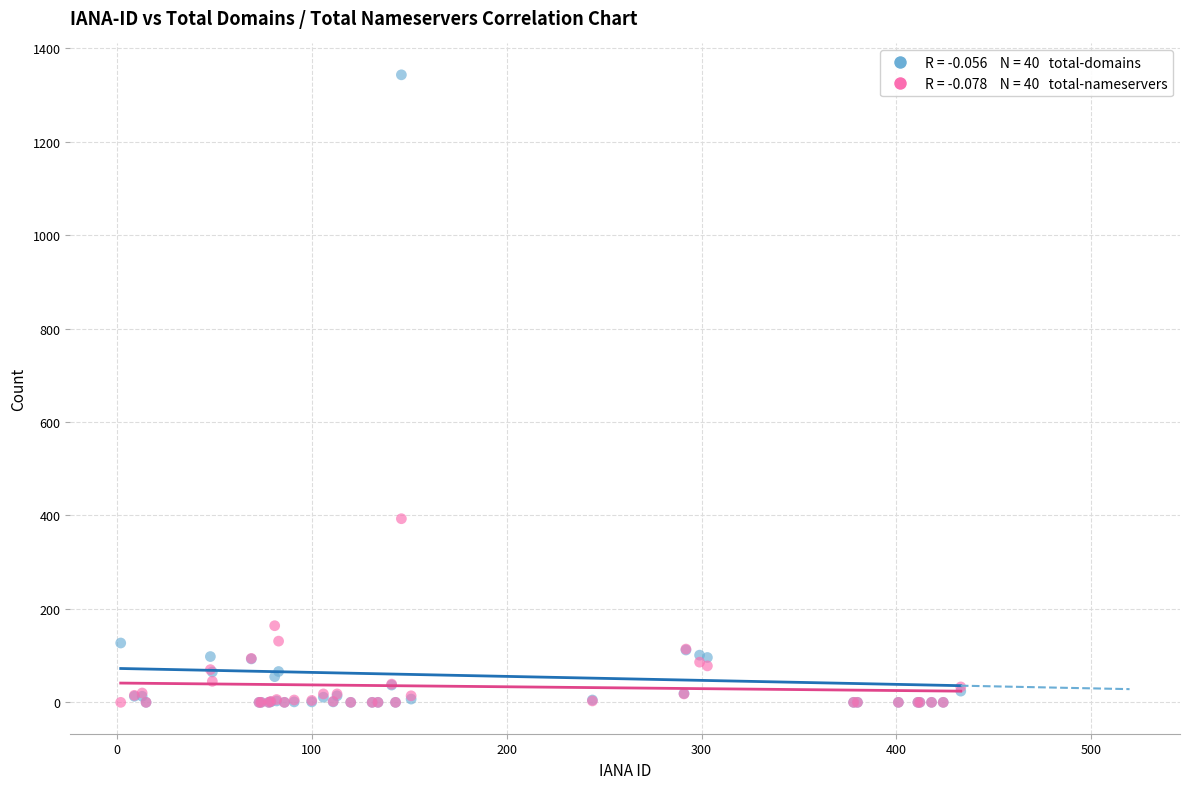

Across all series, what Y value is closest to 671?

393